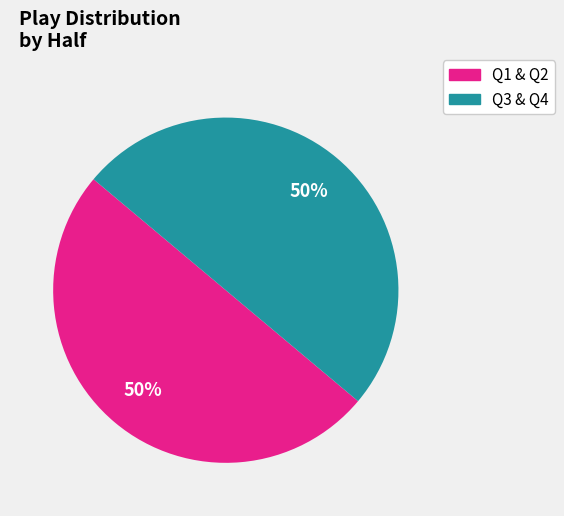

To the nearest percent, what is the average slice percentage?

50%